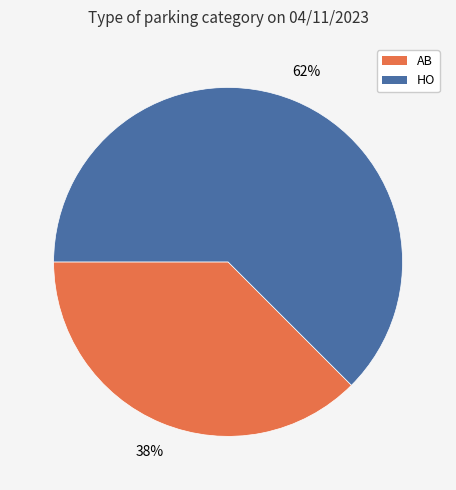

How many slices are in this pie chart?

2